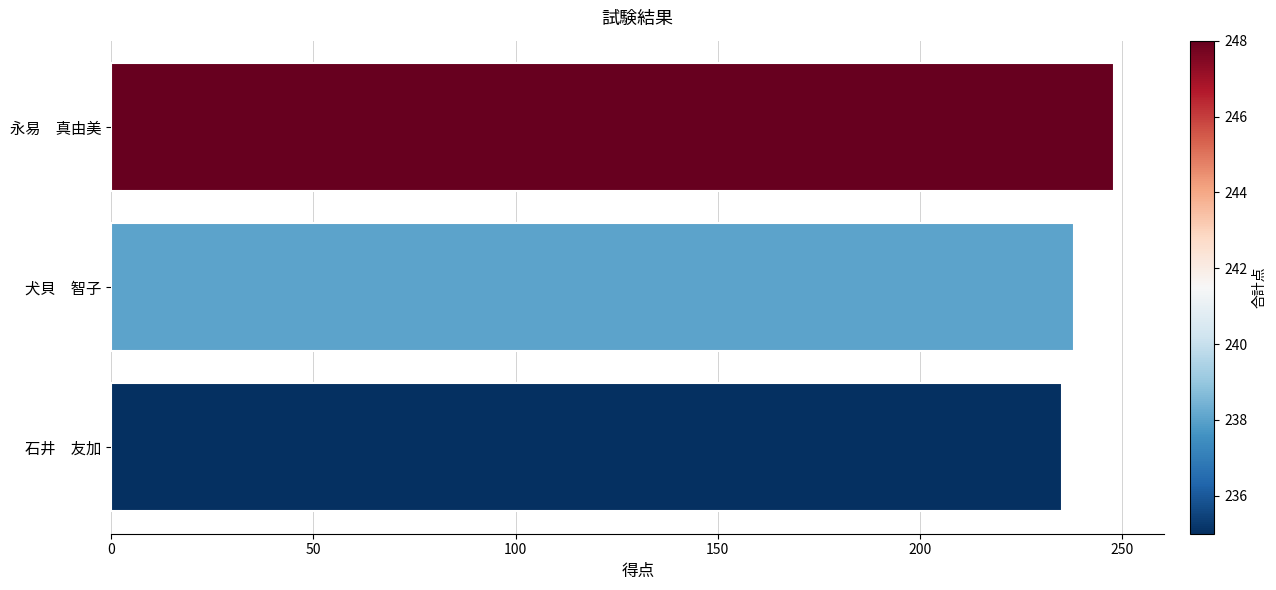

Where is the data nearest to the value 241?

犬貝　智子